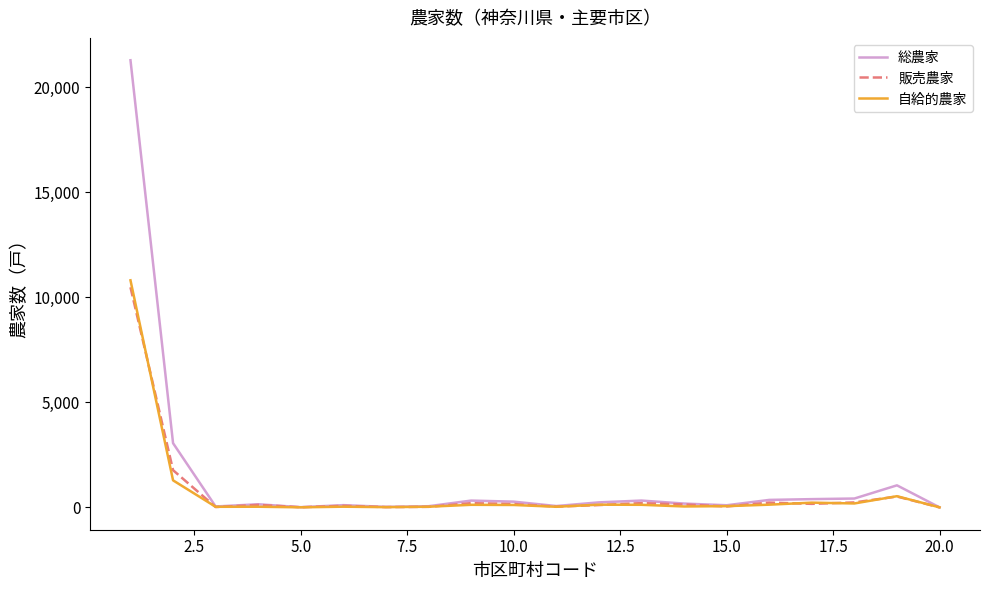

In 自給的農家, how many points are lower than both neighbors (excluding endpoints)?

6